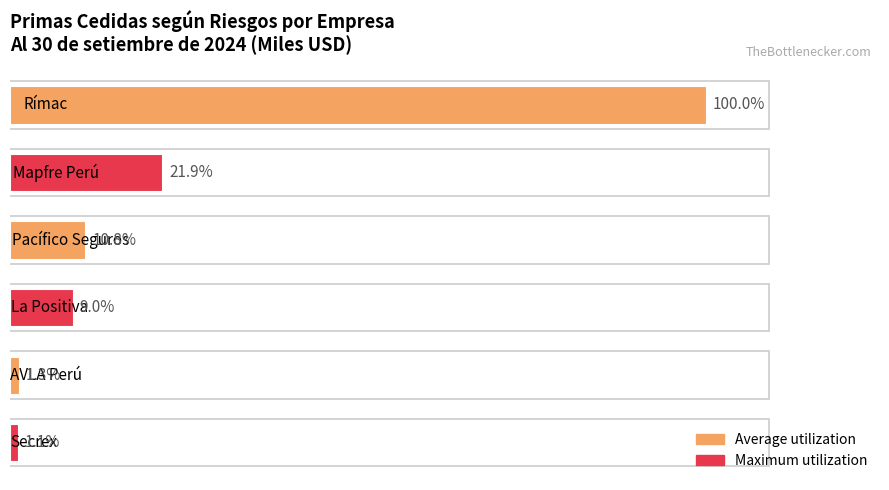

Does the chart contain any negative values?

No